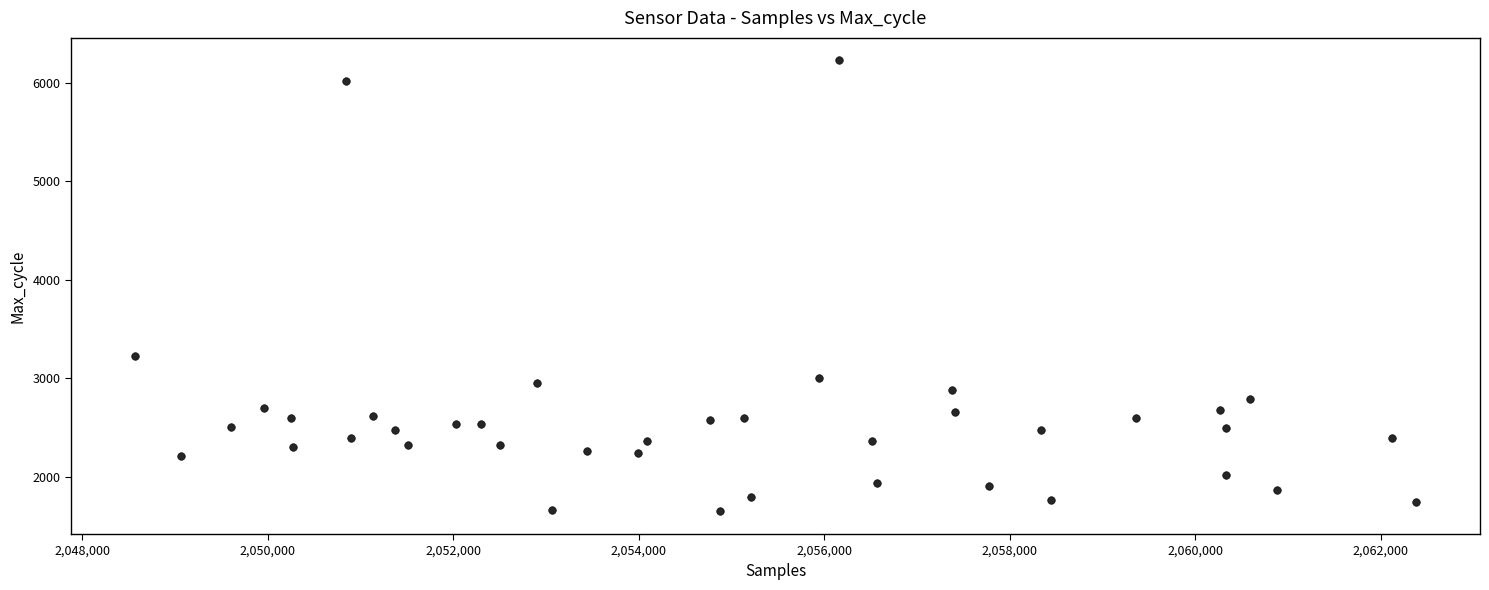

What is the range of X values (max minus min)?

13813